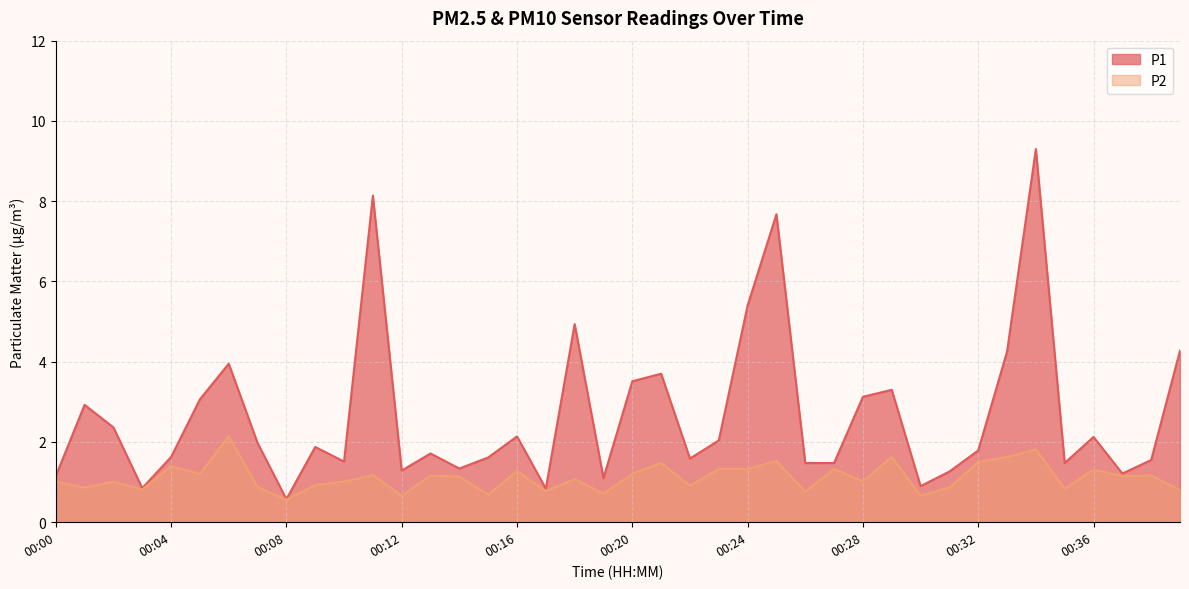

Is the value of P2 at 00:22 greater than the value of P1 at 00:29?

No